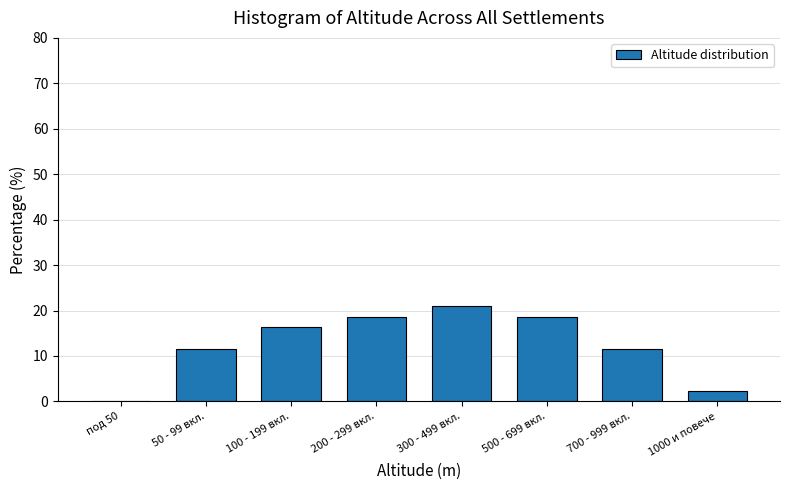

Reading left to right, what are all the values shown in this chart?

под 50=0.0	50 - 99 вкл.=11.6	100 - 199 вкл.=16.3	200 - 299 вкл.=18.6	300 - 499 вкл.=20.9	500 - 699 вкл.=18.6	700 - 999 вкл.=11.6	1000 и повече=2.3